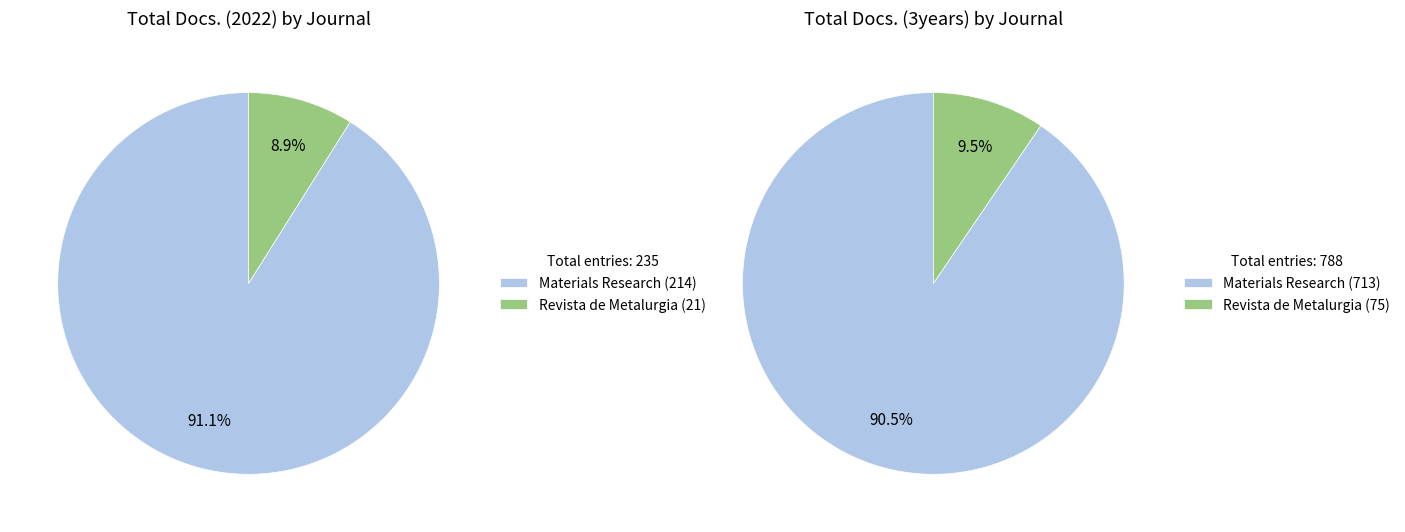

Do Materials Research and Revista de Metalurgia together represent more than half of the pie?

Yes